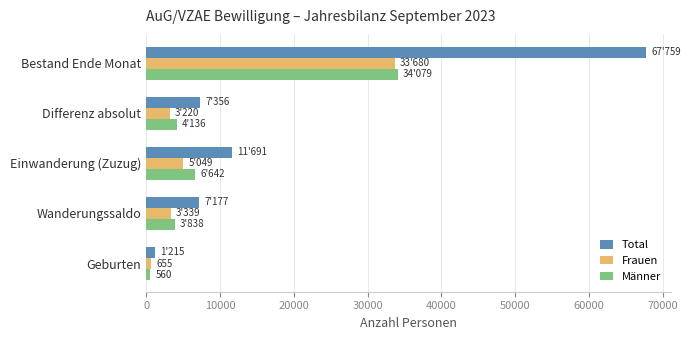

Between Bestand Ende Monat and Einwanderung (Zuzug), which series saw the biggest shift?

Total